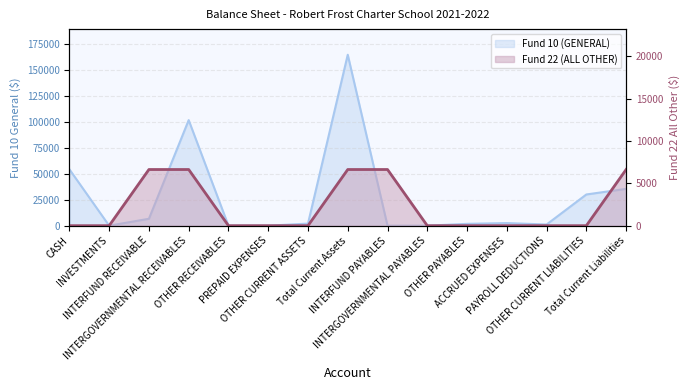

What are all the series names shown in the legend?

Fund 10 (GENERAL), Fund 22 (ALL OTHER)